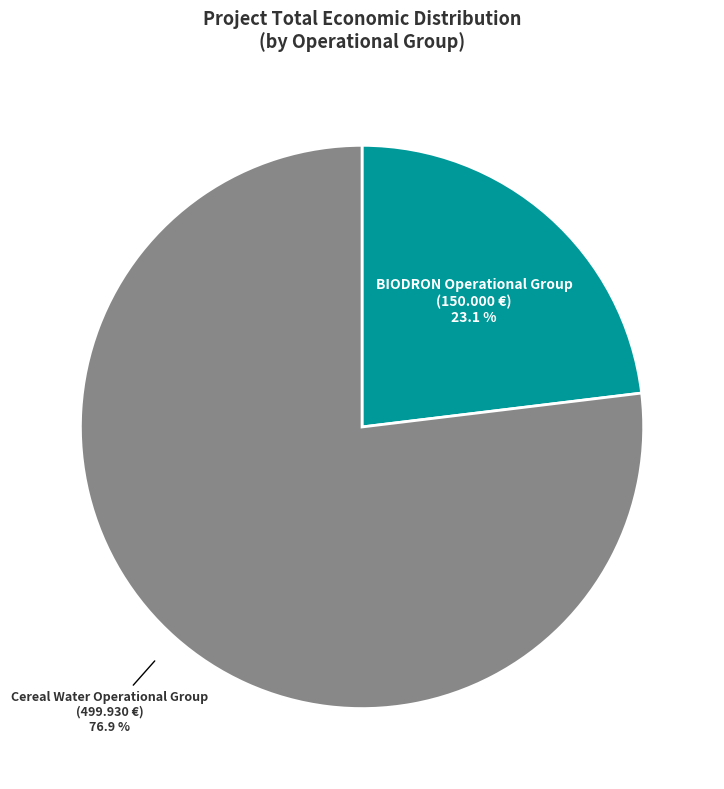

How many slices are in this pie chart?

2